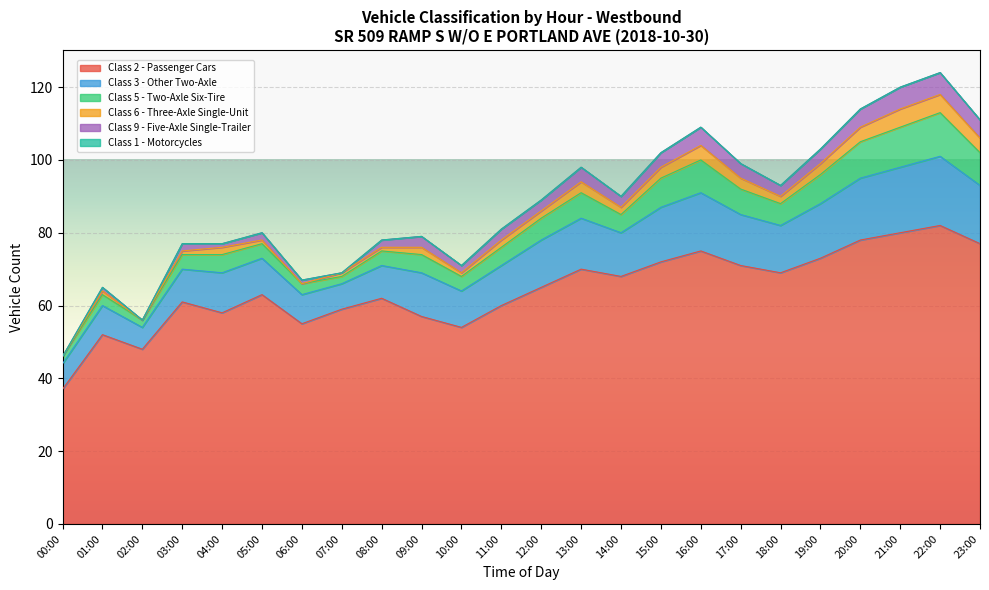

True or false: Class 6 - Three-Axle Single-Unit and Class 5 - Two-Axle Six-Tire intersect in this chart.

False